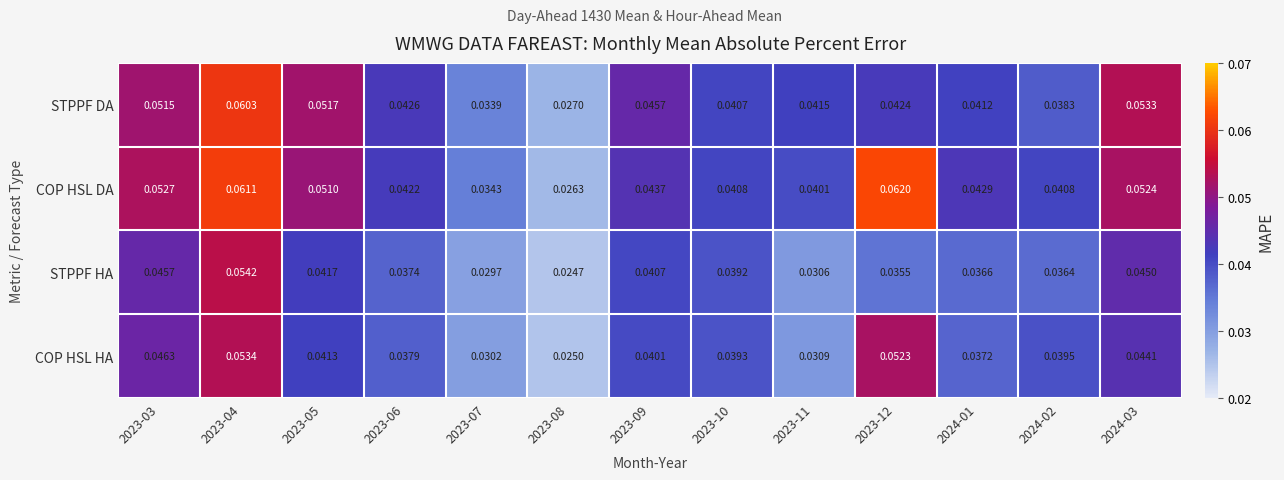

Is the value of COP HSL HA at 2023-10 greater than the value of STPPF HA at 2024-02?

Yes